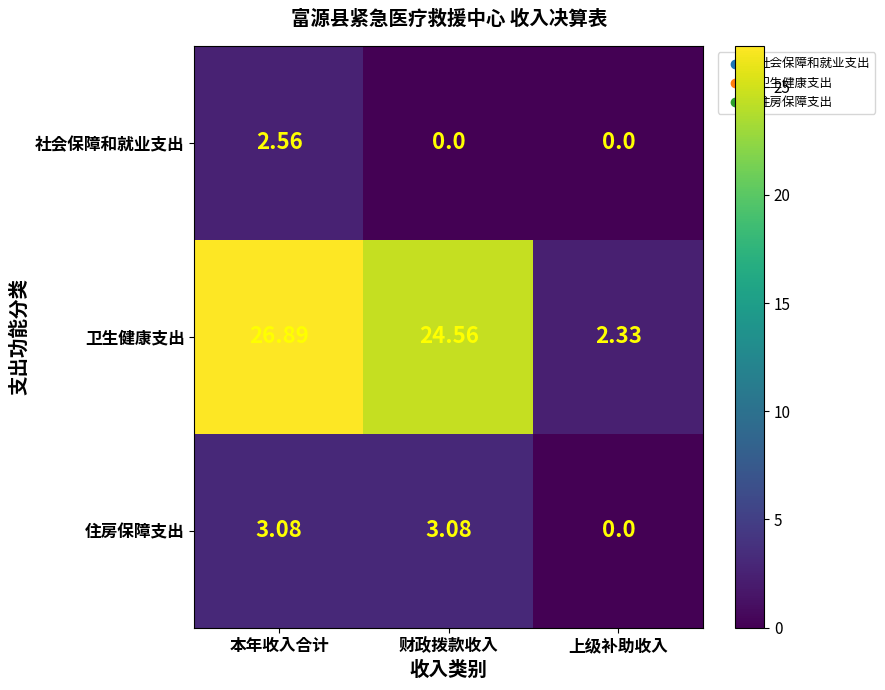

Rank the categories by 卫生健康支出 value from highest to lowest.

本年收入合计, 财政拨款收入, 上级补助收入